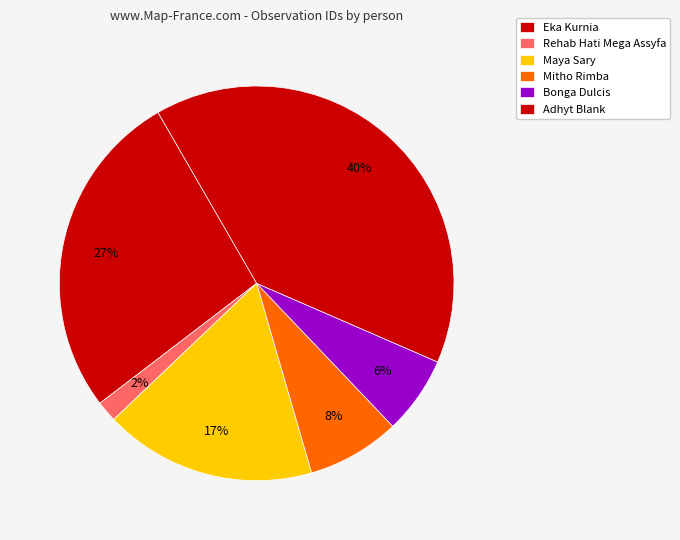

How many segments does this pie chart have?

6